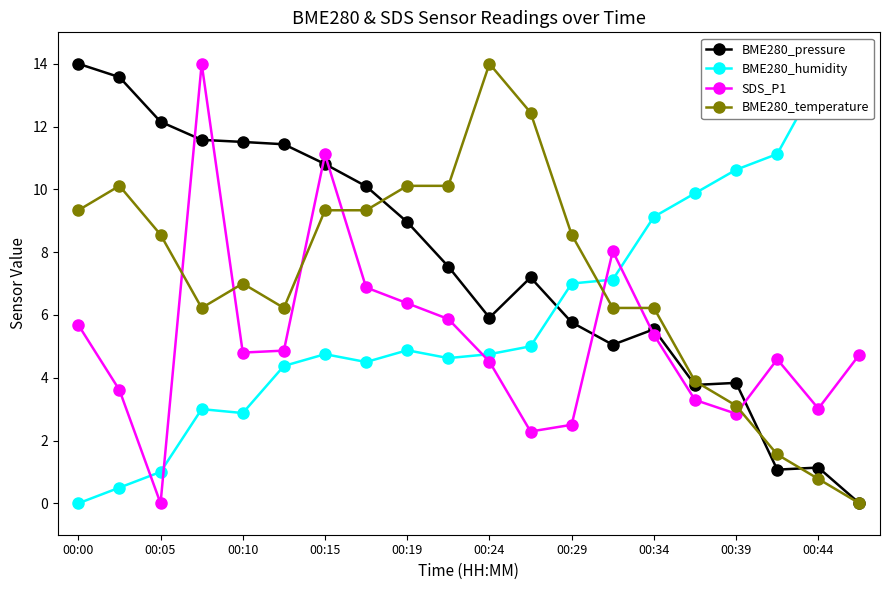

True or false: BME280_pressure has more than 1 points higher than both neighbors.

True